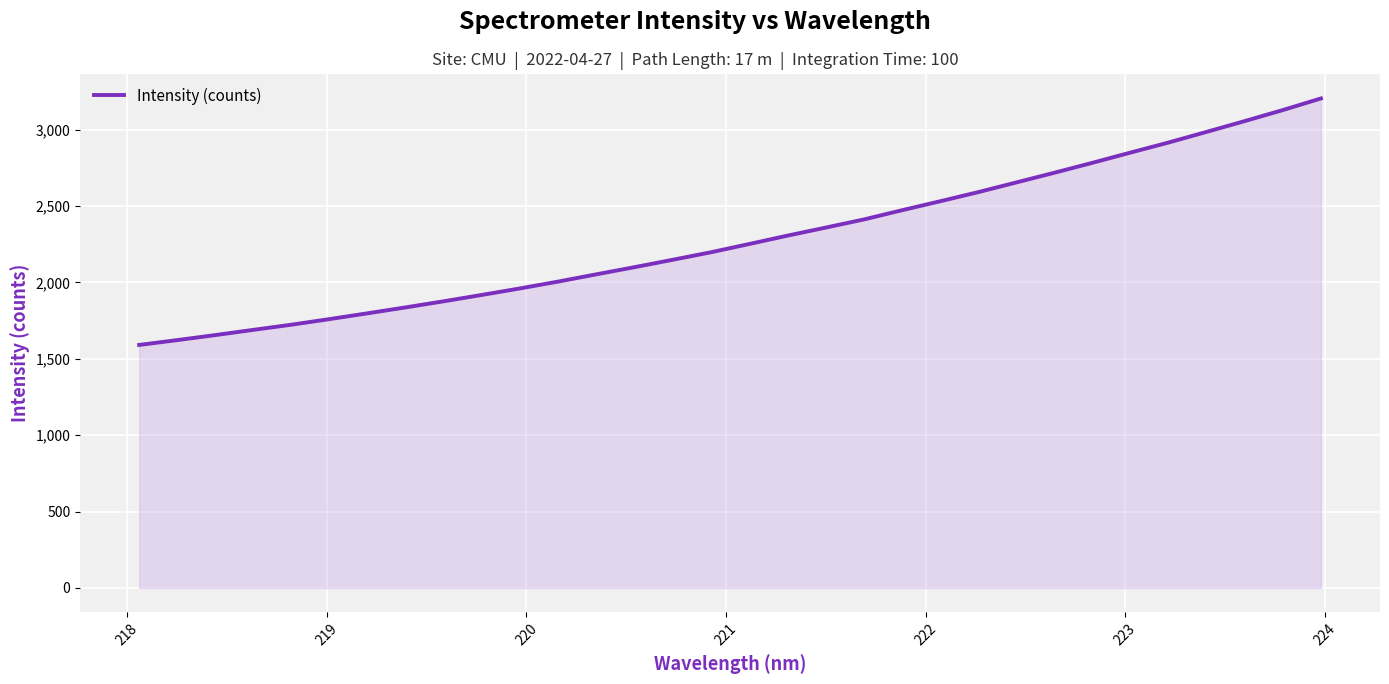

What is the smallest value displayed?

1590.9